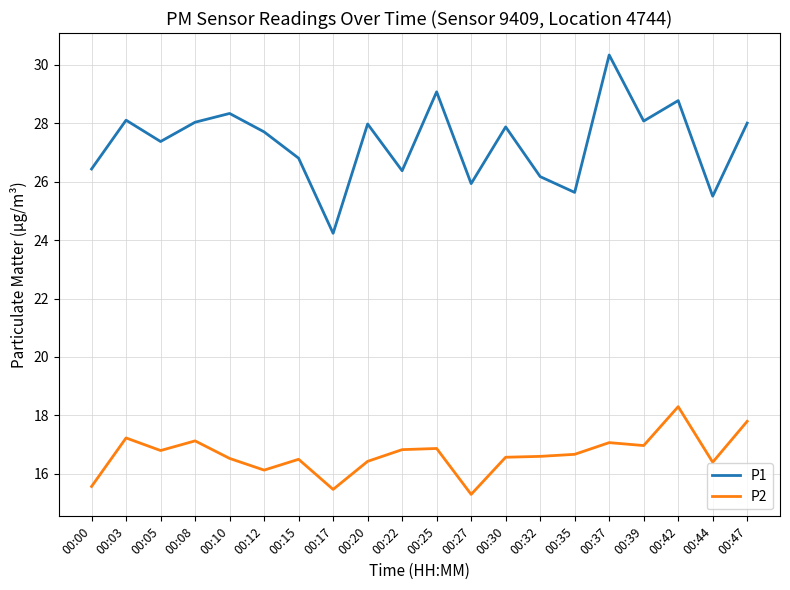

What is the difference between the P2 values at 00:30 and 00:00?

1.0